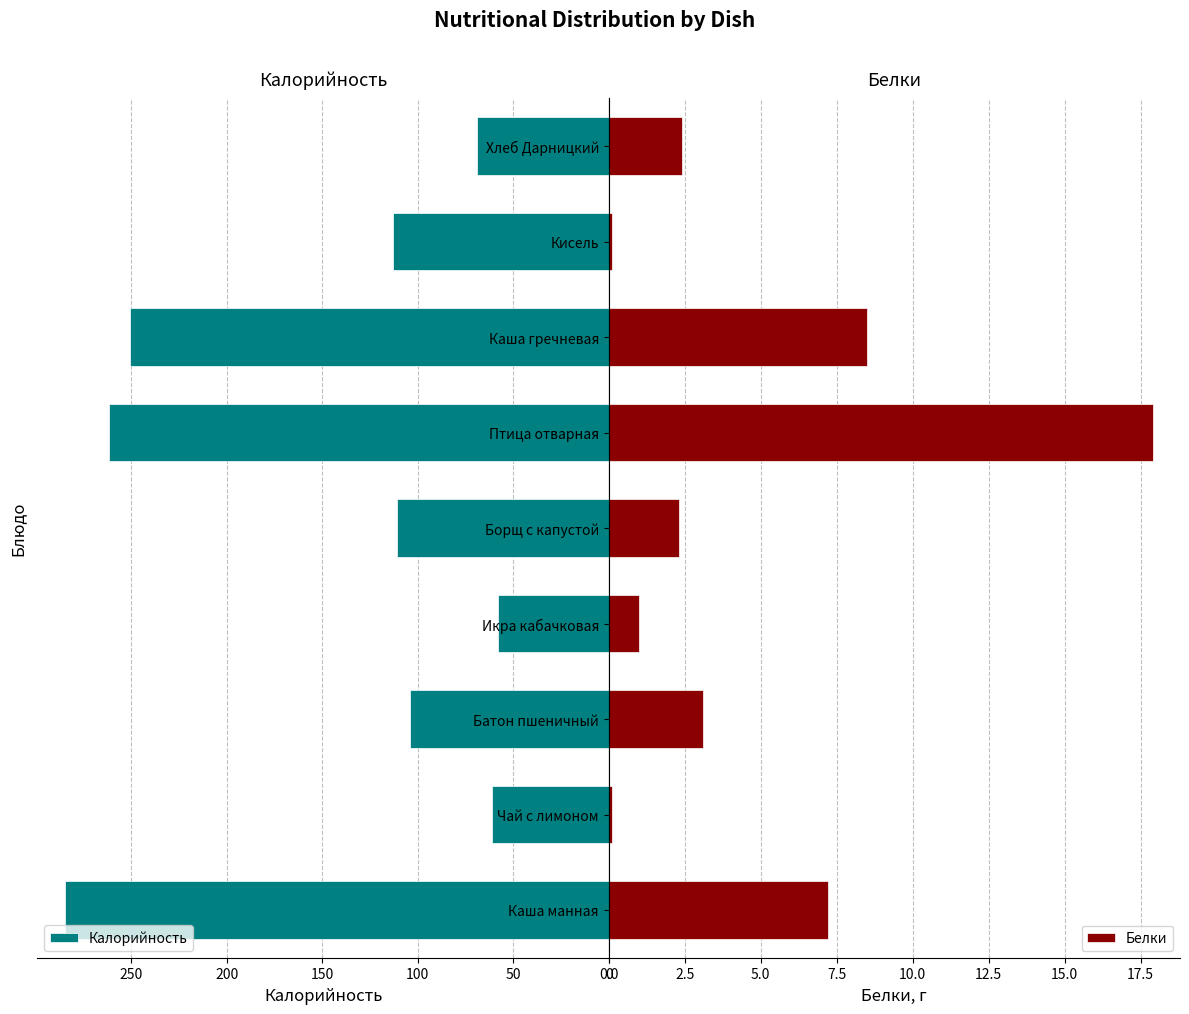

Rank the series by their maximum value, from lowest to highest.

Белки, Калорийность